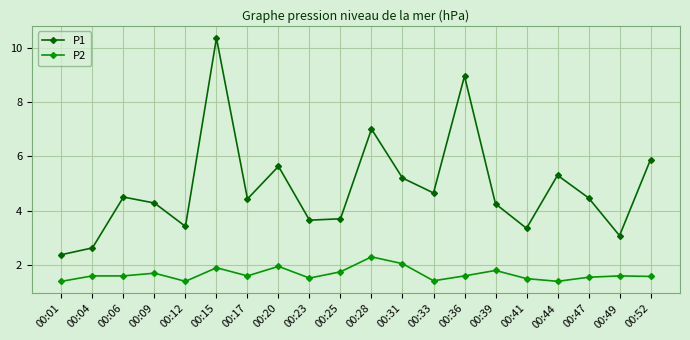

At 00:12, list the series in order from largest to smallest.

P1, P2